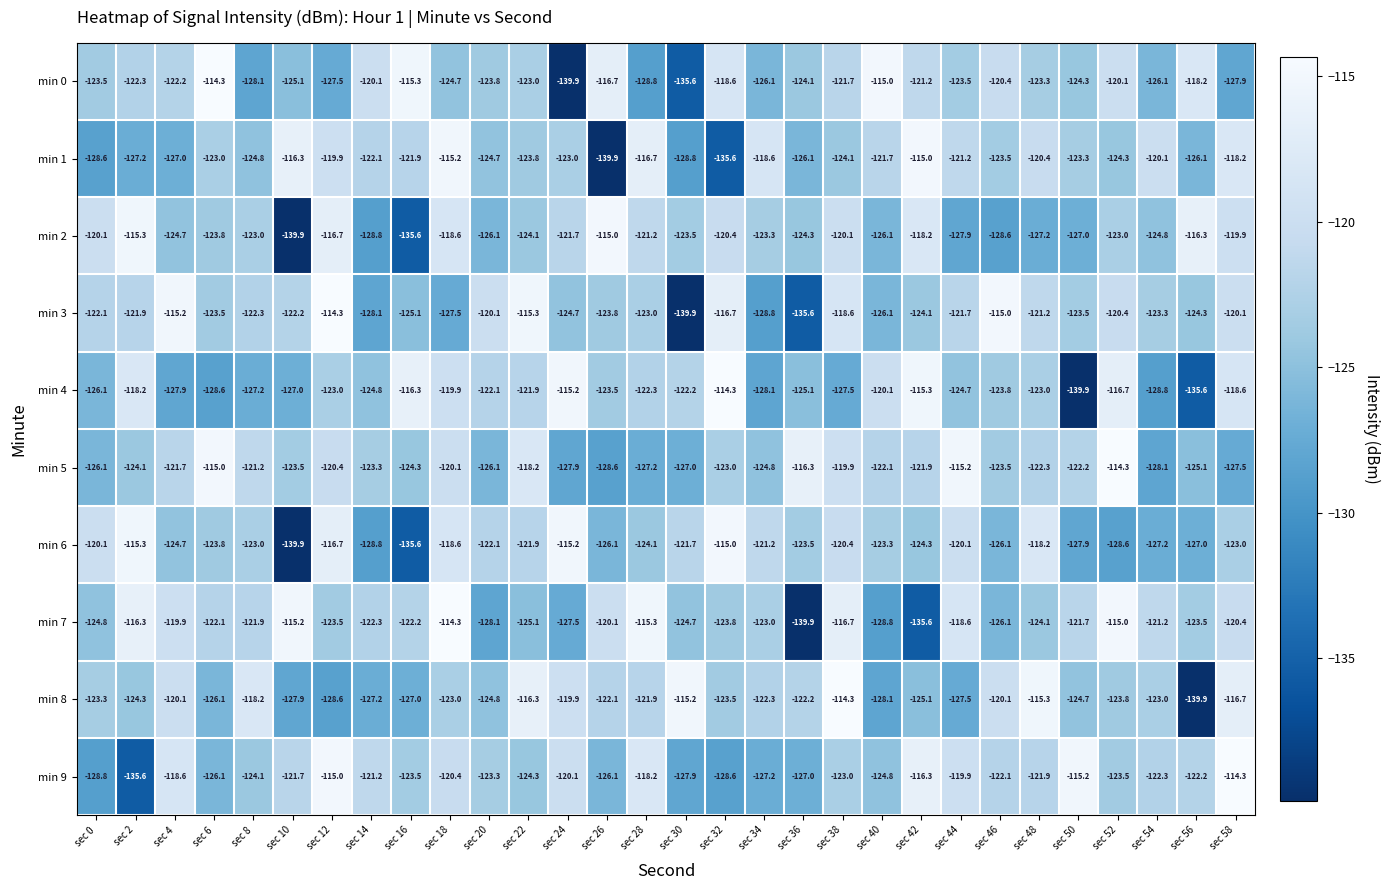

Is it true that min 0 equals -127.5 at sec 12?

True